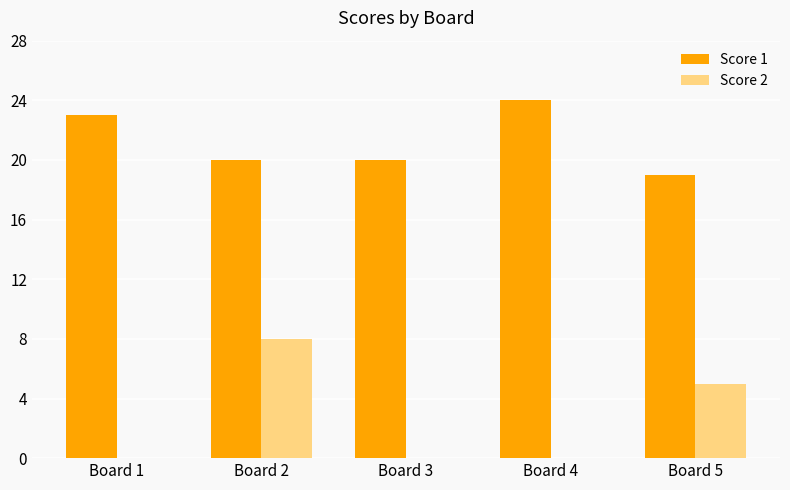

What is the sum of all Score 2 values?

13